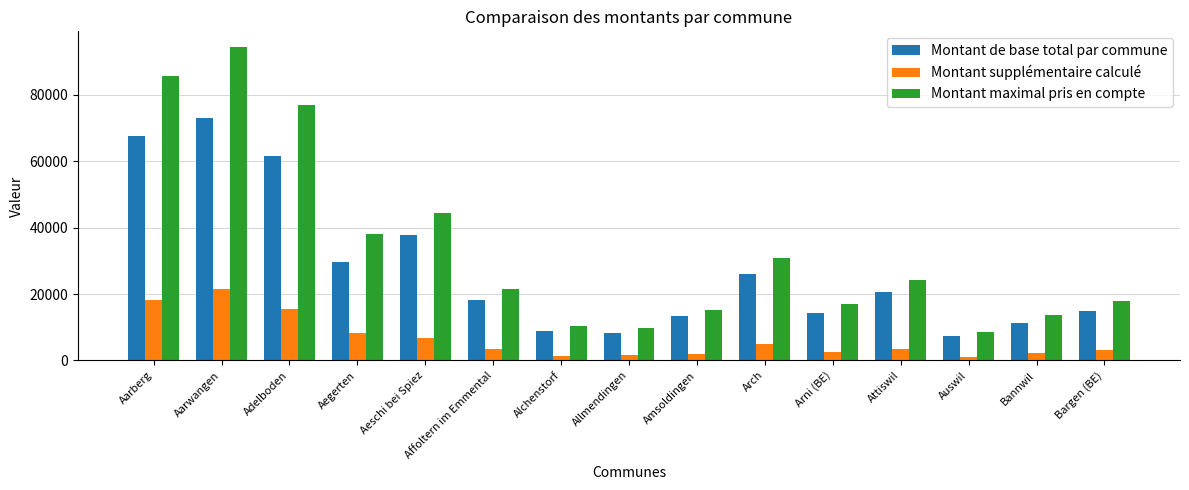

At which label does Montant supplémentaire calculé first exceed 3317?

Aarberg